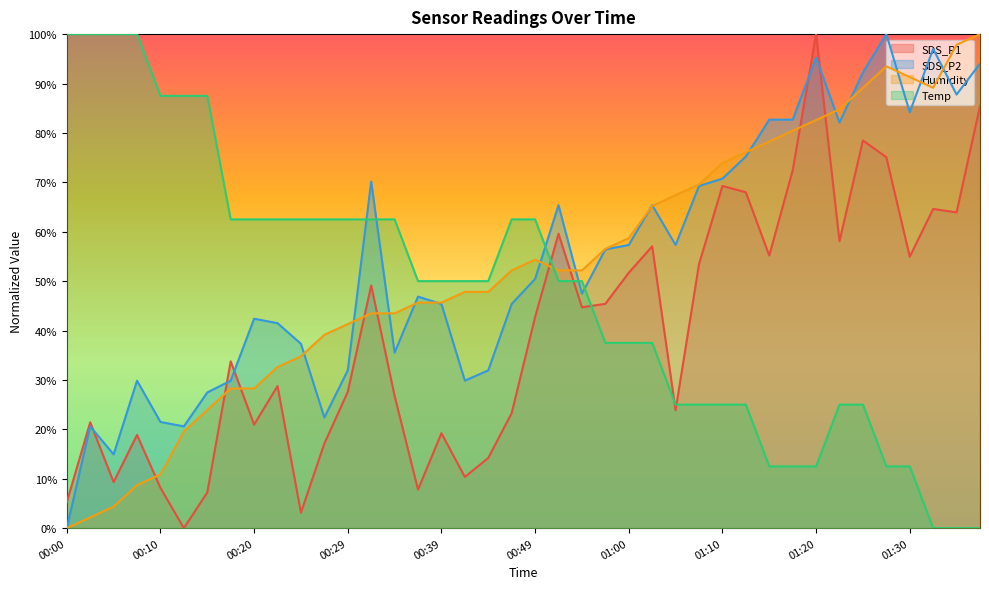

What is the difference between the SDS_P1 values at 01:12 and 00:29?

40.4